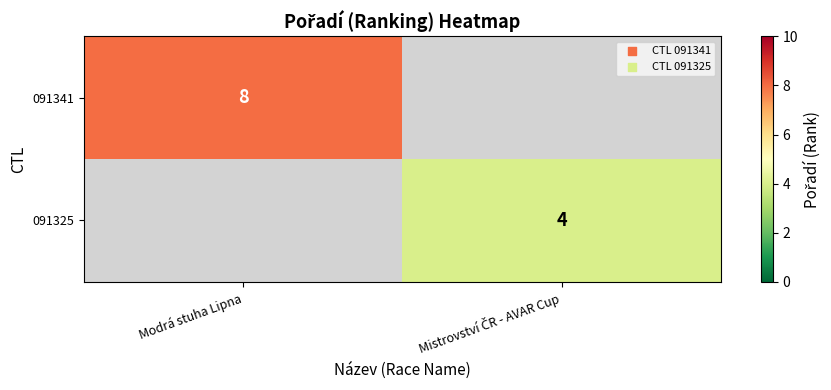

Is it true that 091341 equals 12 at Modrá stuha Lipna?

False